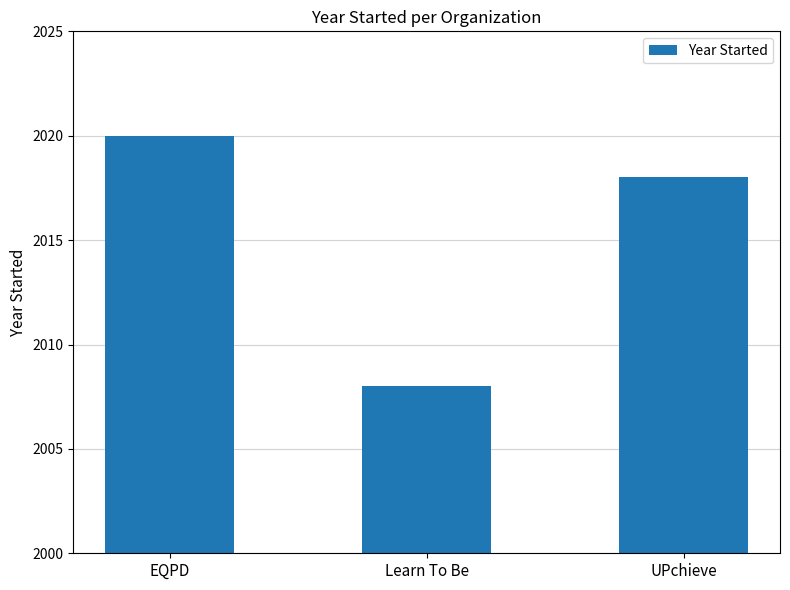

Is it true that the value at EQPD is 1055?

False